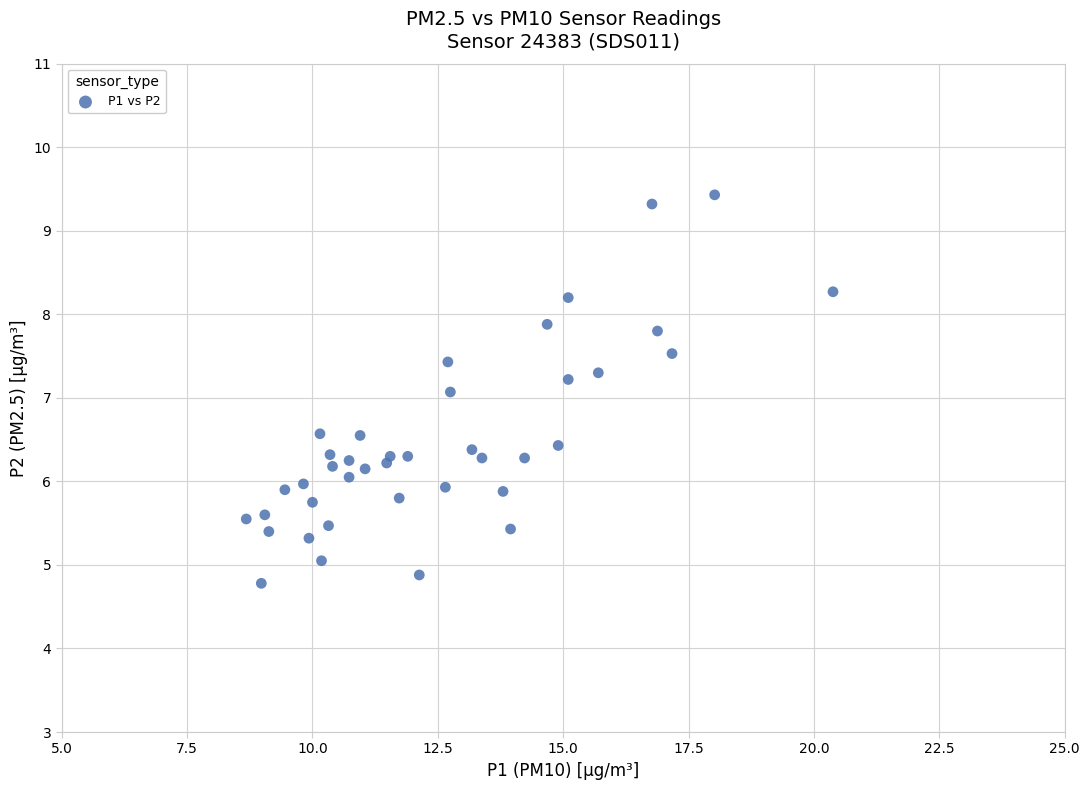

What is the range of X values (max minus min)?

11.7